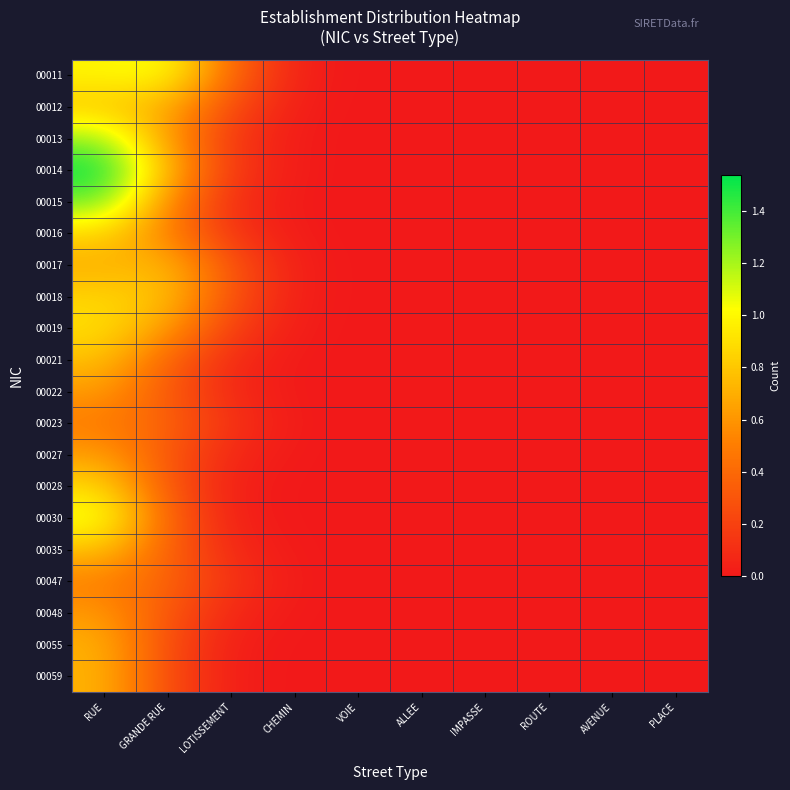

At which category is the sum across all series the highest?

RUE